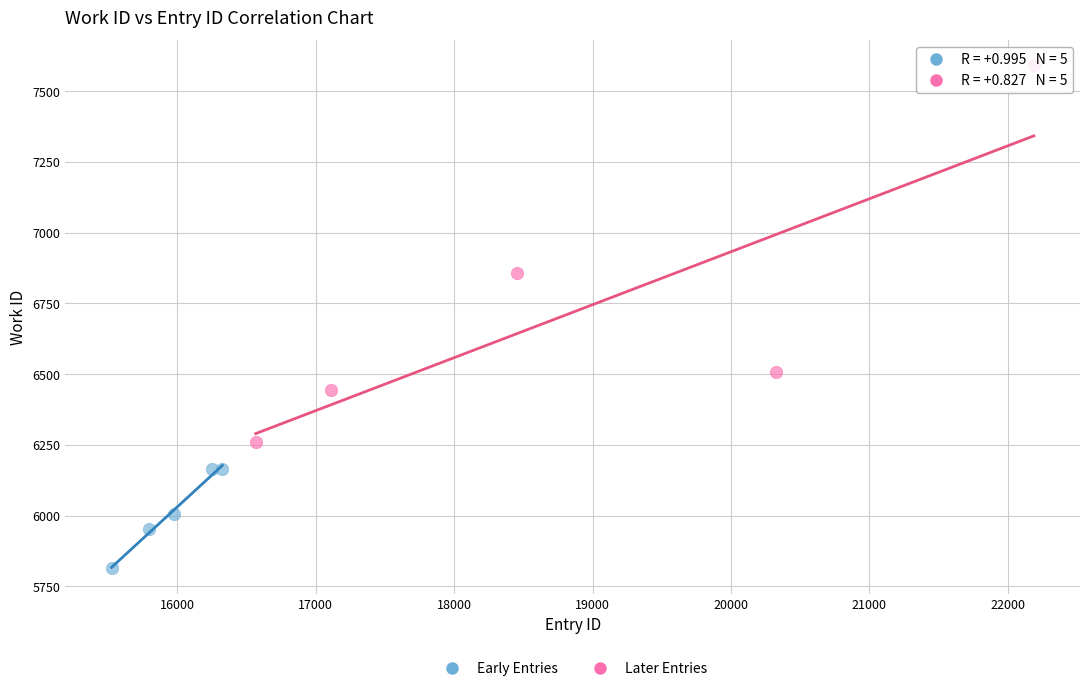

What are all the series names shown in the legend?

Early Entries, Later Entries